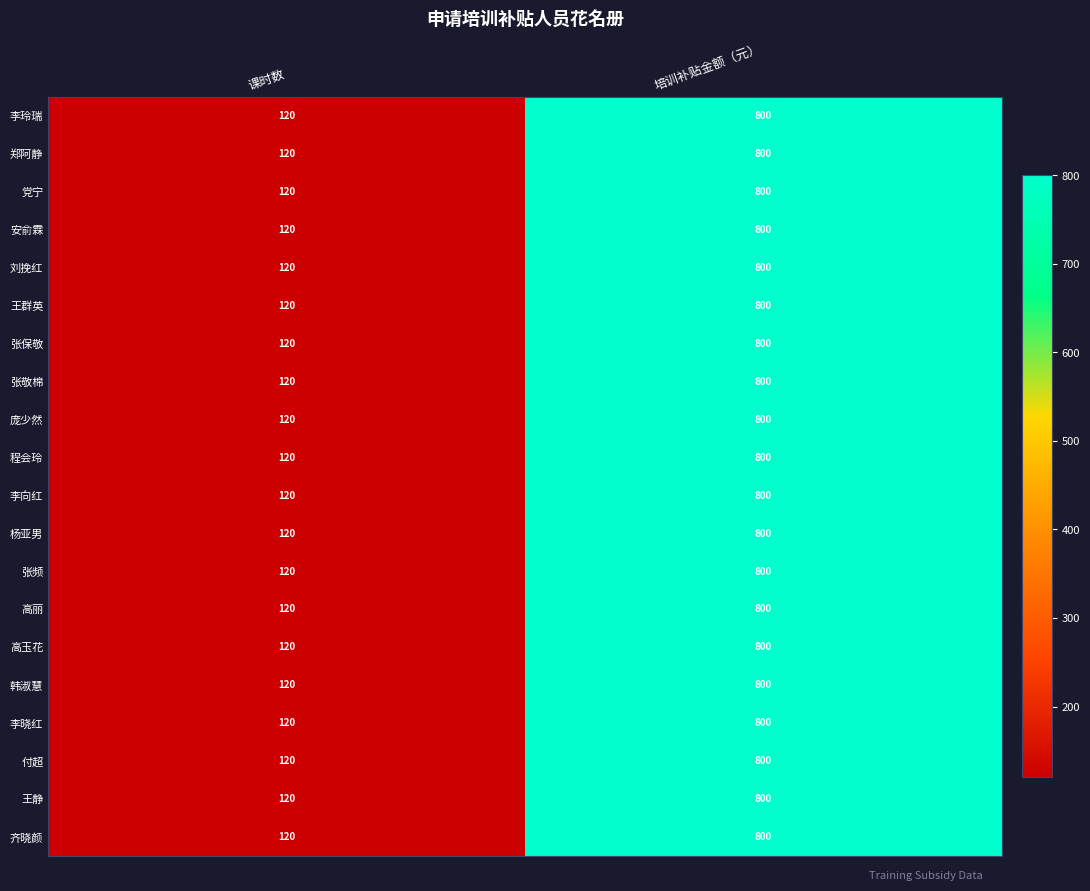

What is the difference between the 齐晓颜 values at 课时数 and 培训补贴金额（元）?

680